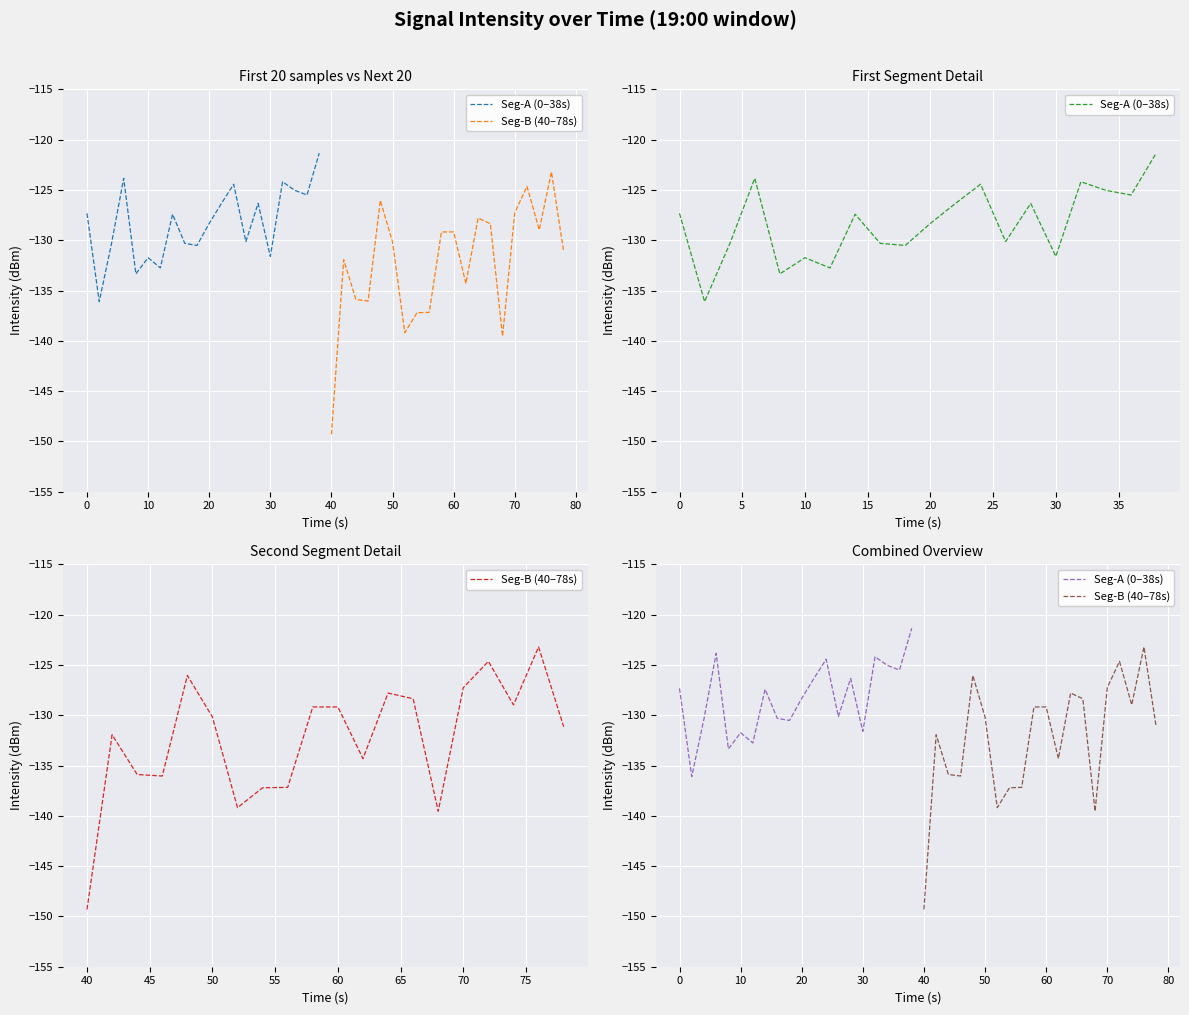

True or false: Seg-B (40–78s) has more than 1 points higher than both neighbors.

True